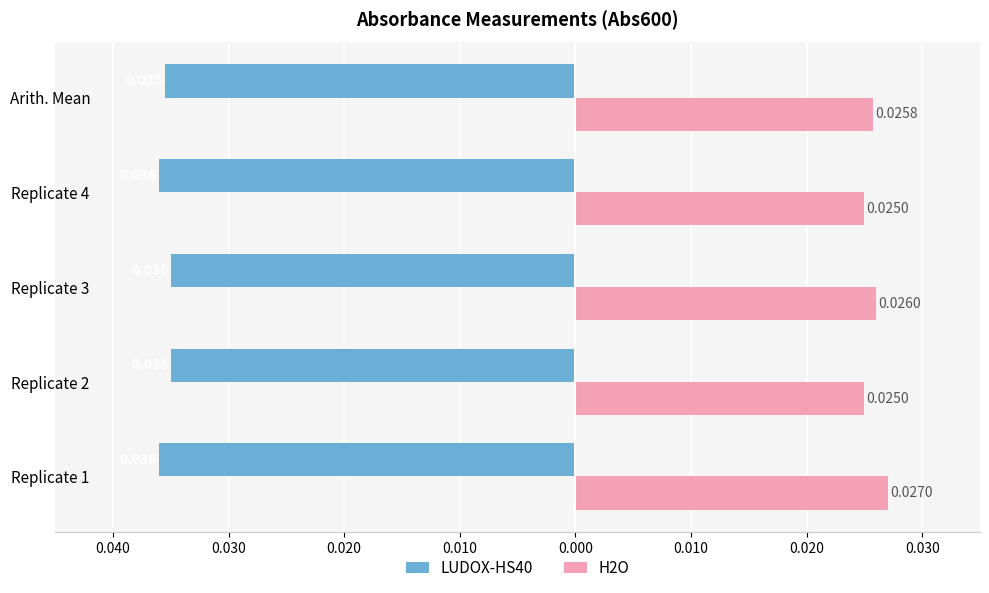

What are all the series names shown in the legend?

LUDOX-HS40, H2O